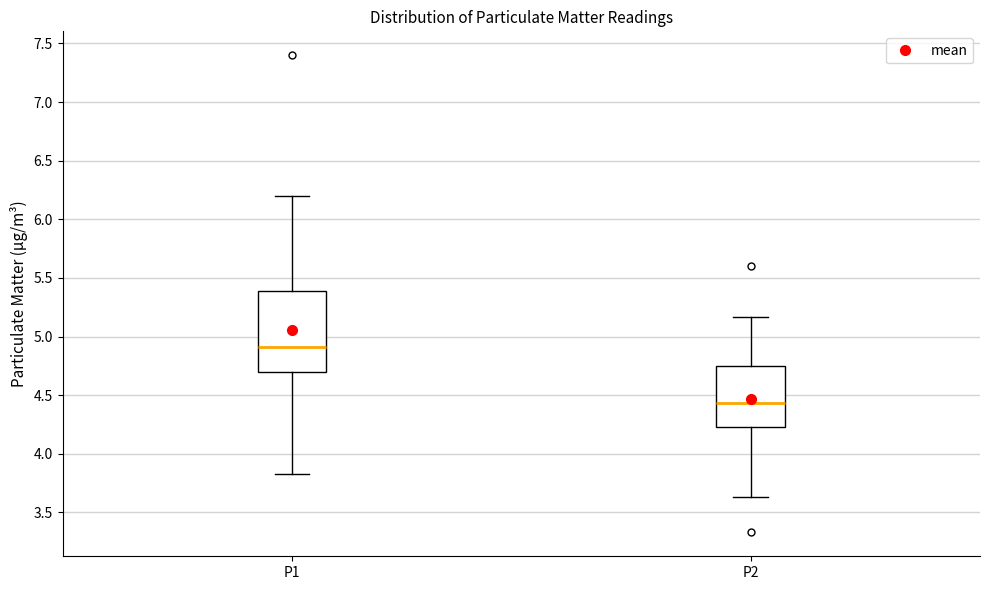

Which box has the lowest median line?

P2